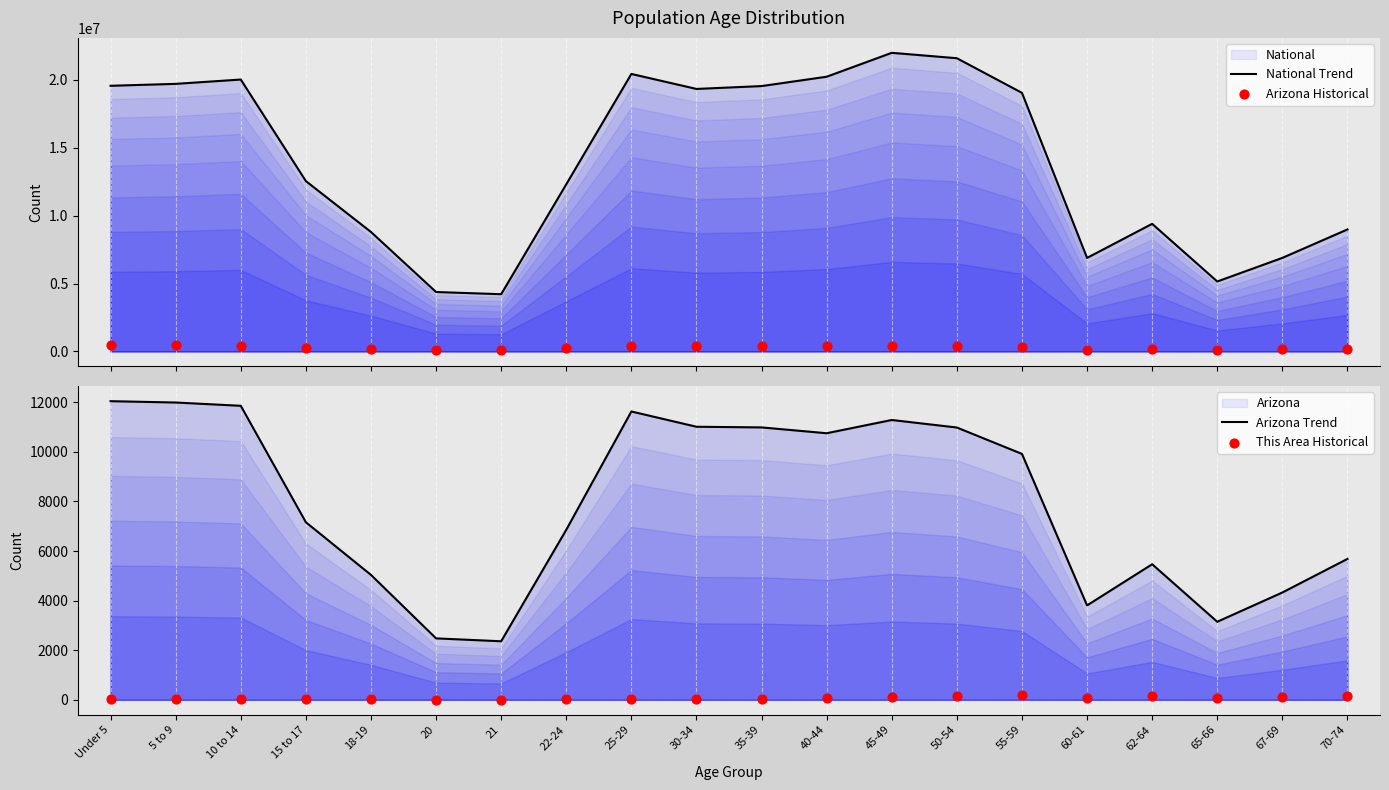

Which series reaches the maximum Y coordinate?

National Trend